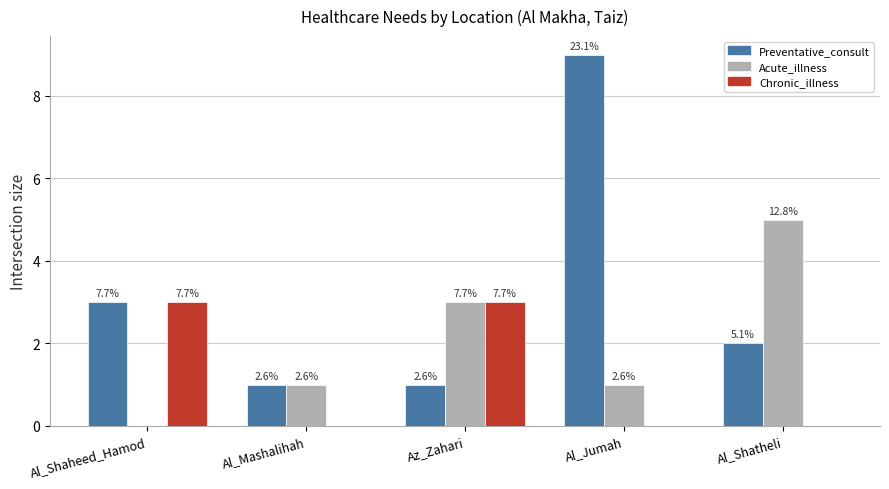

At which category does the chart reach its minimum across all series?

Al_Shaheed_Hamod